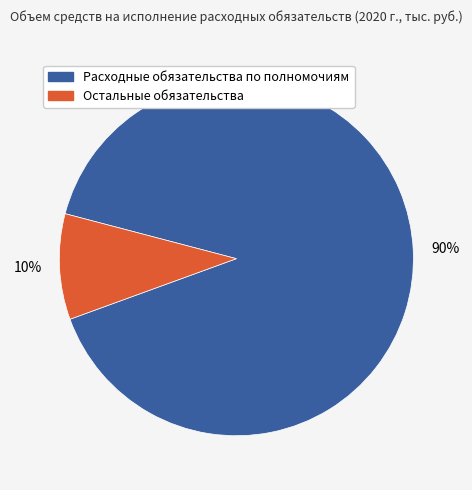

To the nearest percent, what is the average slice percentage?

50%